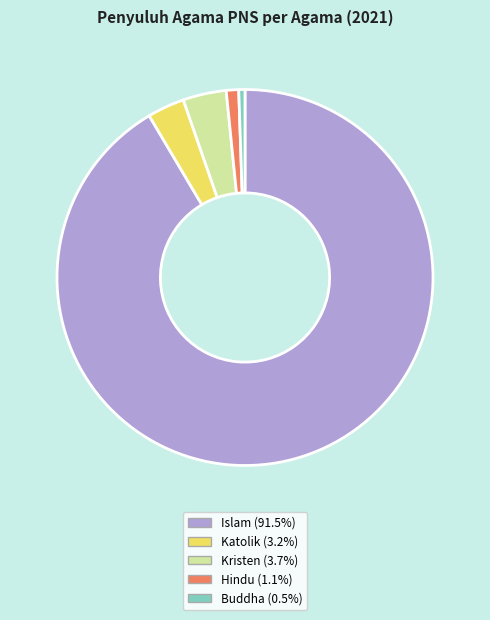

Count the number of slices in the pie.

5